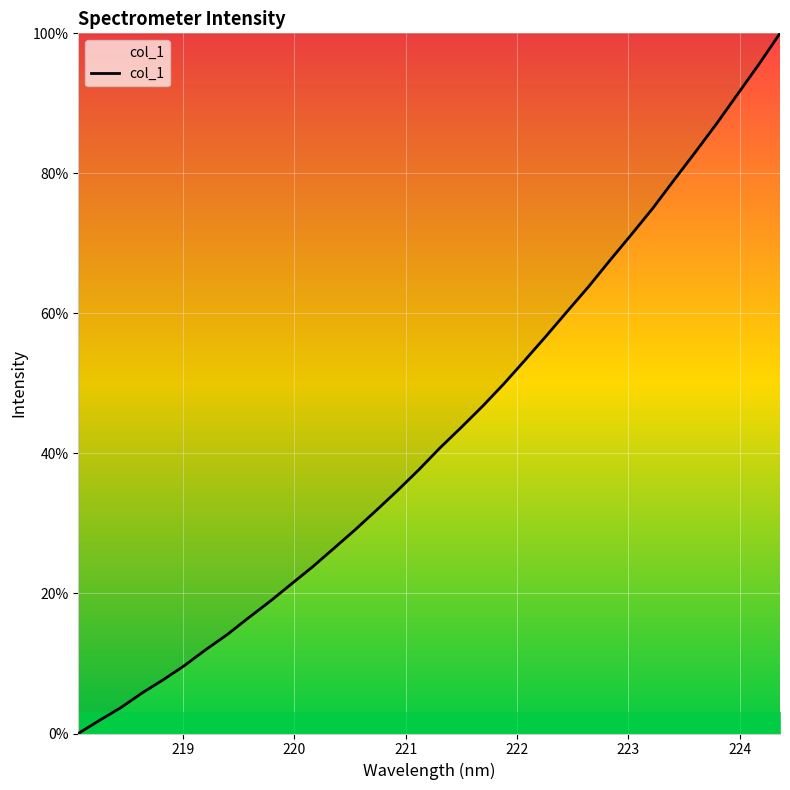

Reading left to right, list all the values displayed in this chart.

0.0	1.9	3.7	5.8	7.7	9.7	12.0	14.1	16.5	18.9	21.3	23.8	26.4	29.1	31.9	34.7	37.7	40.8	43.7	46.7	49.9	53.3	56.8	60.3	63.9	67.6	71.3	75.0	79.0	83.0	87.0	91.3	95.6	100.0